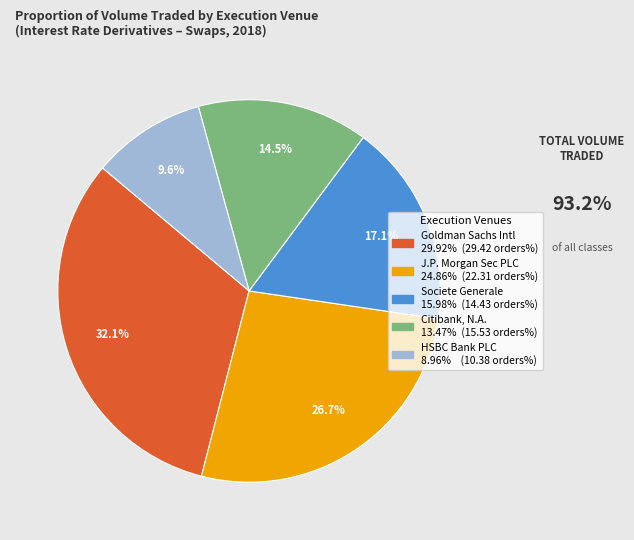

Is there a majority slice in this chart?

No